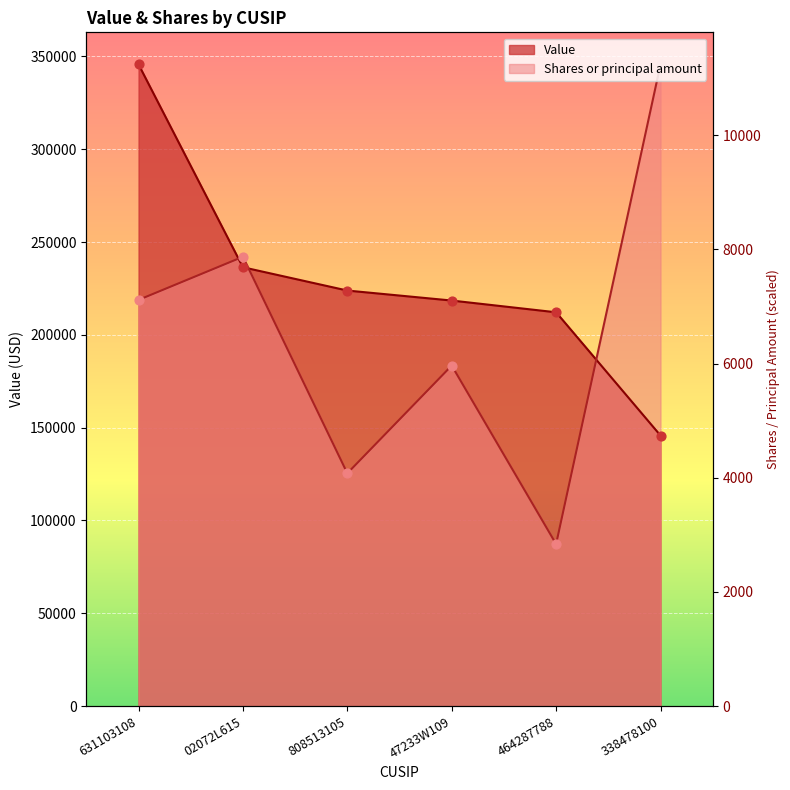

Which series has the largest Y range (max minus min)?

Shares or principal amount